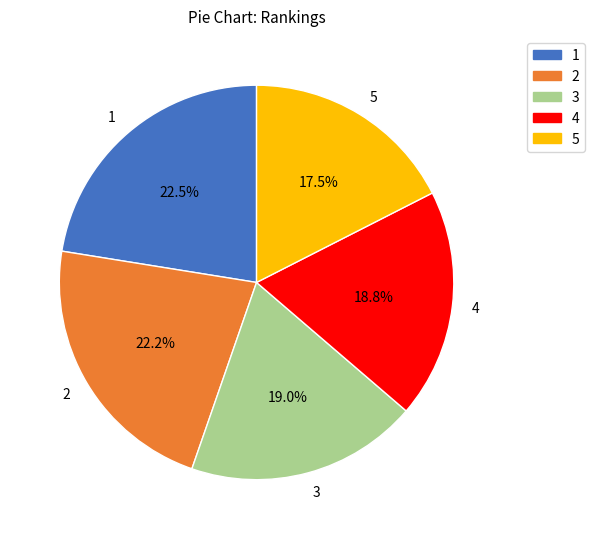

Is it true that 3 is 5% of the pie?

False